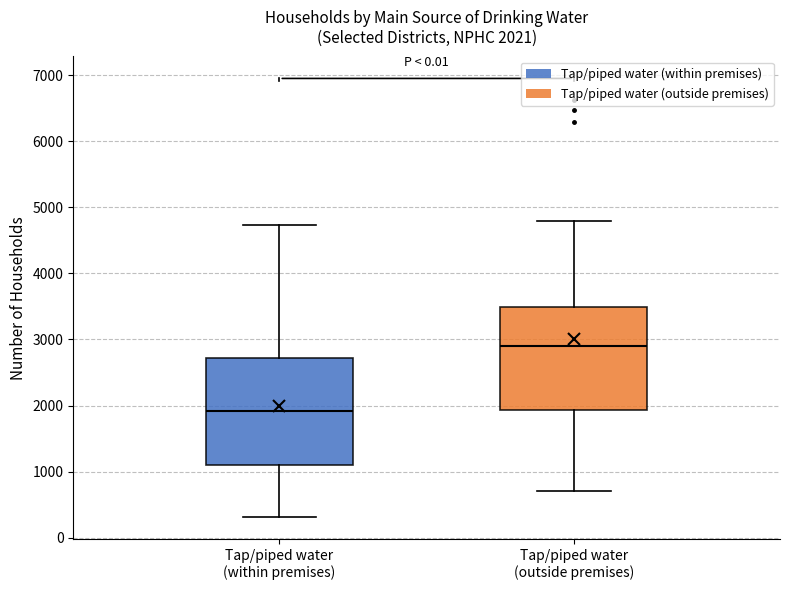

Which box's median line is the lowest?

Tap/piped water (within premises)